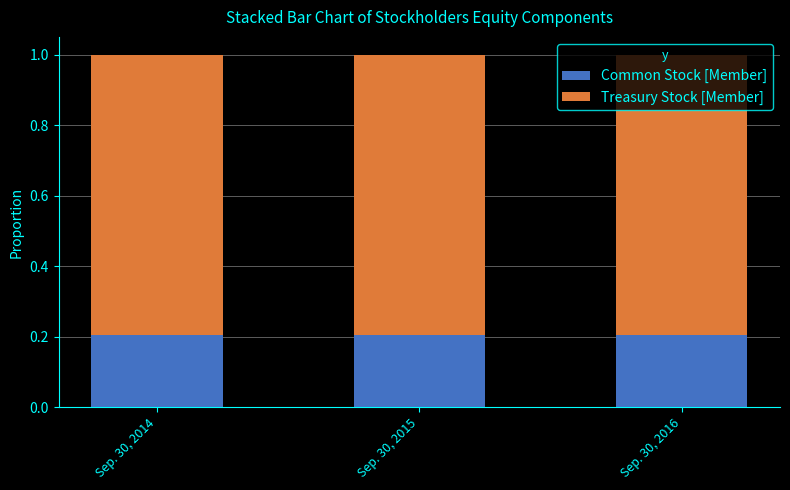

Count the Common Stock [Member] values in the range 0 to 1.

3